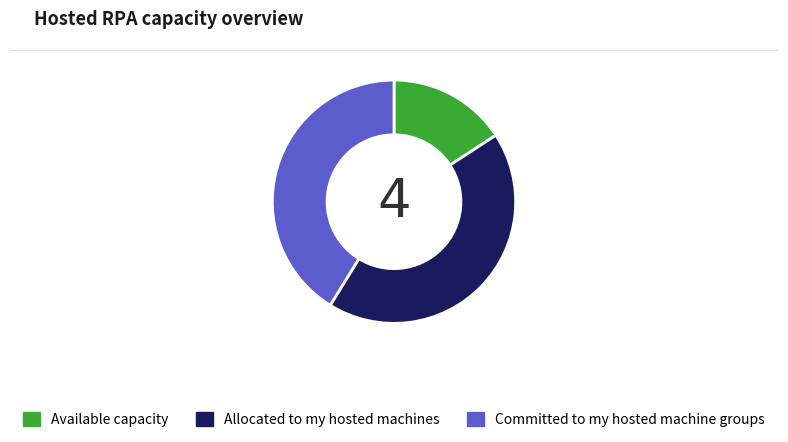

Is the sum of Committed to my hosted machine groups and Available capacity greater than half?

Yes